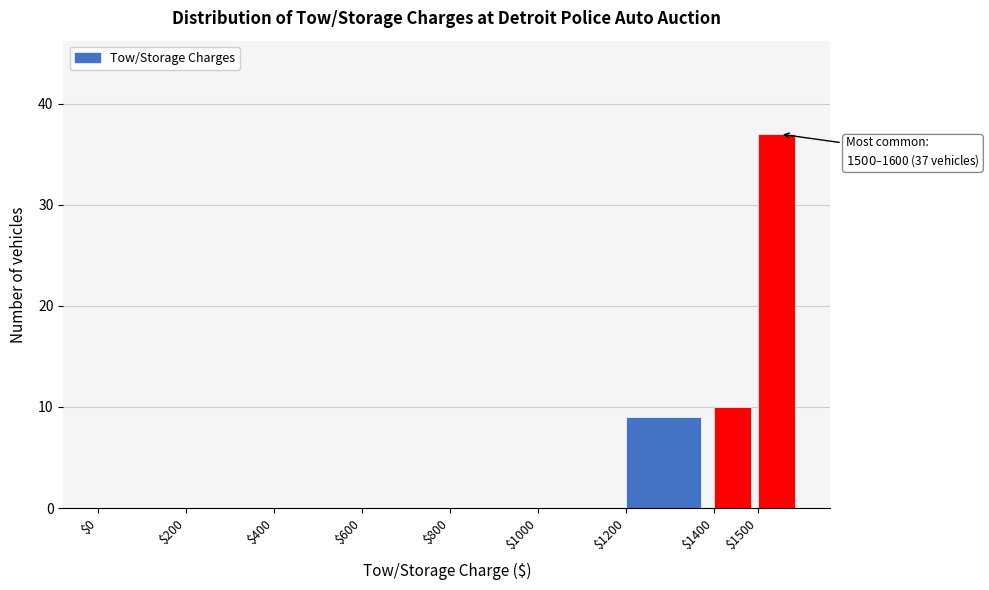

Which range on the x-axis has the tallest bar?

1500 to 1600